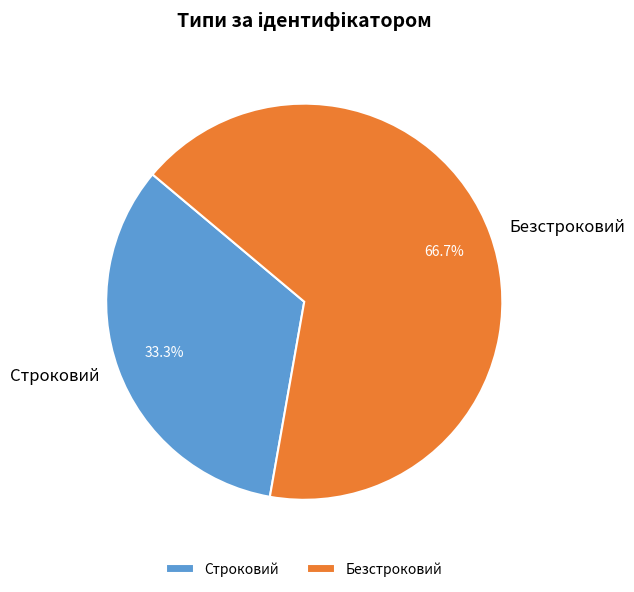

Which category has the biggest portion of the pie?

Безстроковий